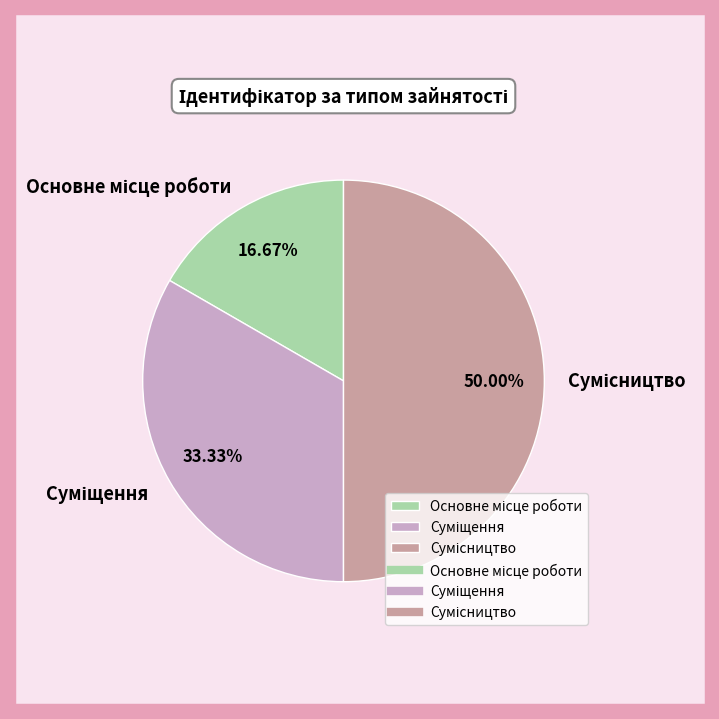

The Сумісництво slice represents 35% of the pie. True or false?

False